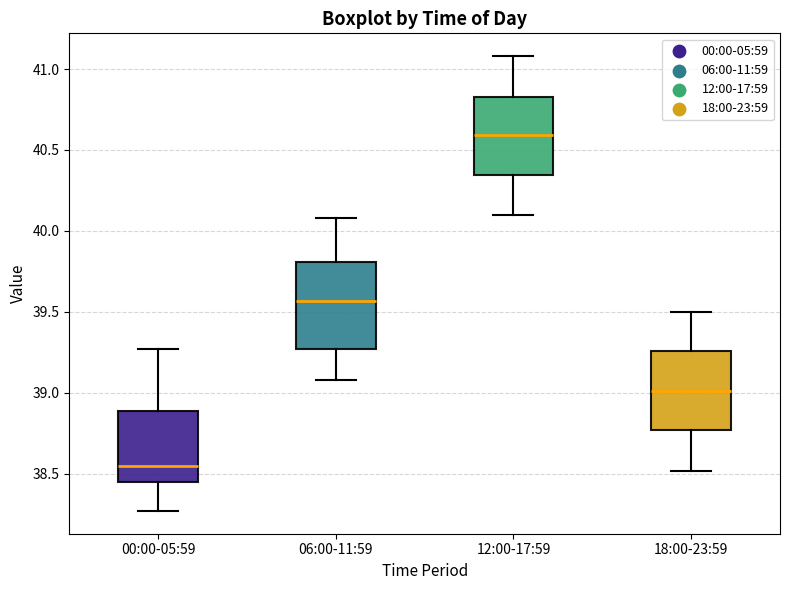

Which box's median line is the lowest?

00:00-05:59